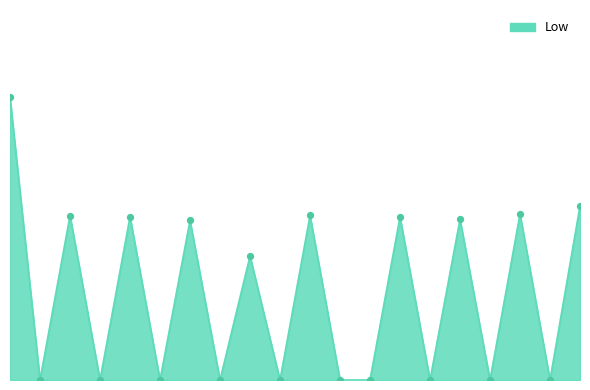

Is this an area chart (filled region under the line)?

Yes